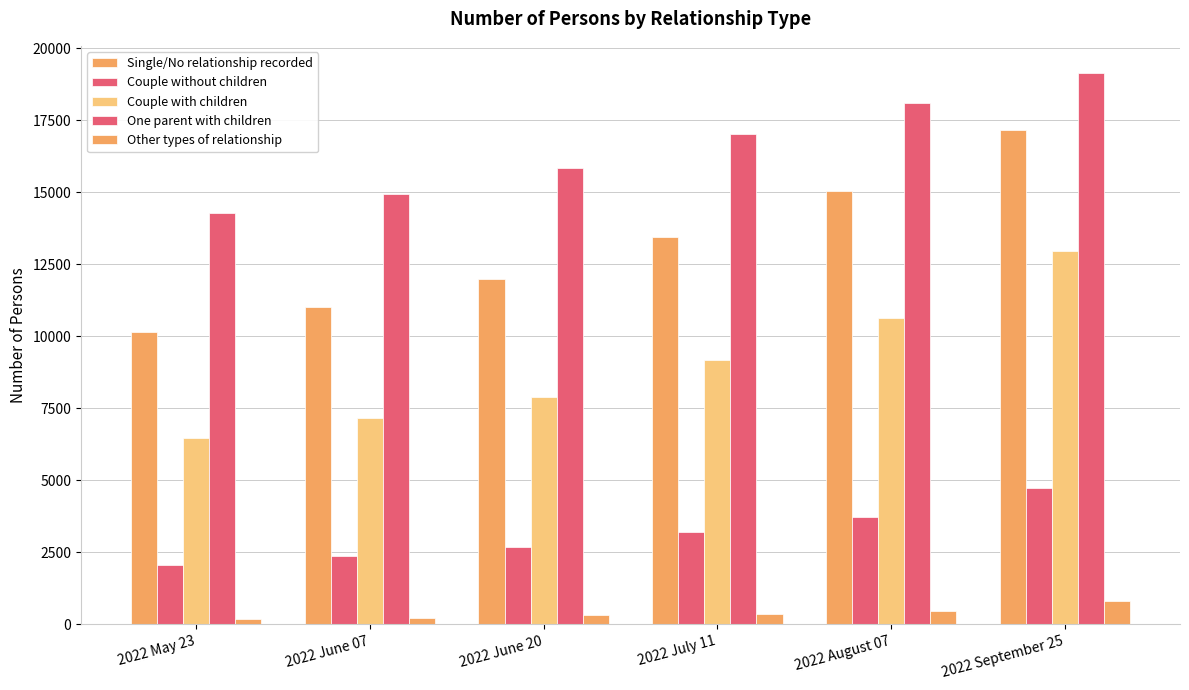

Reading left to right, extract all data points from this chart.

Single/No relationship recorded: 10158	11006	11980	13441	15034	17149
Couple without children: 2066	2368	2674	3218	3724	4738
Couple with children: 6454	7146	7887	9185	10646	12953
One parent with children: 14271	14929	15850	17034	18079	19121
Other types of relationship: 202	221	309	378	479	810